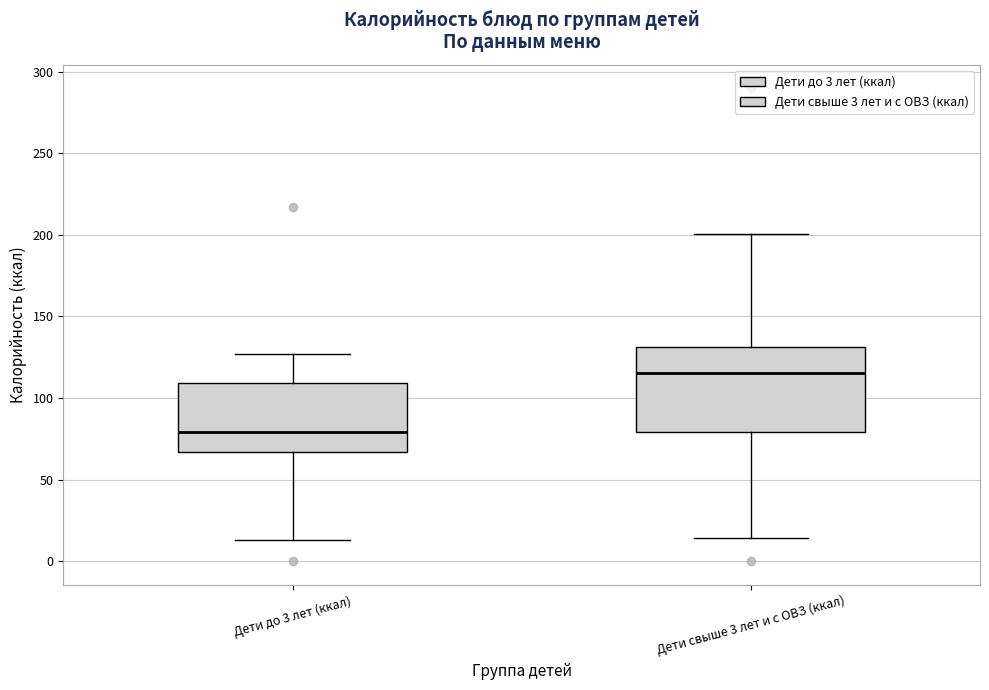

Reading left to right, transcribe this box plot: for each box, give where its median line is, the range the box spans, and where its two whiskers end, as read against the y-axis. The values are not printed on the chart, so give them approximately, as read against the axis.

Дети до 3 лет (ккал): median 80, box 65 to 110, whiskers 15 to 125
Дети свыше 3 лет и с ОВЗ (ккал): median 115, box 80 to 130, whiskers 15 to 200